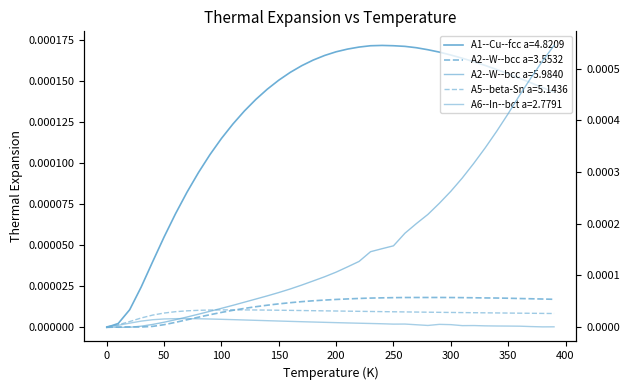

True or false: A1--Cu--fcc a=4.8209 and A2--W--bcc a=3.5532 intersect in this chart.

False